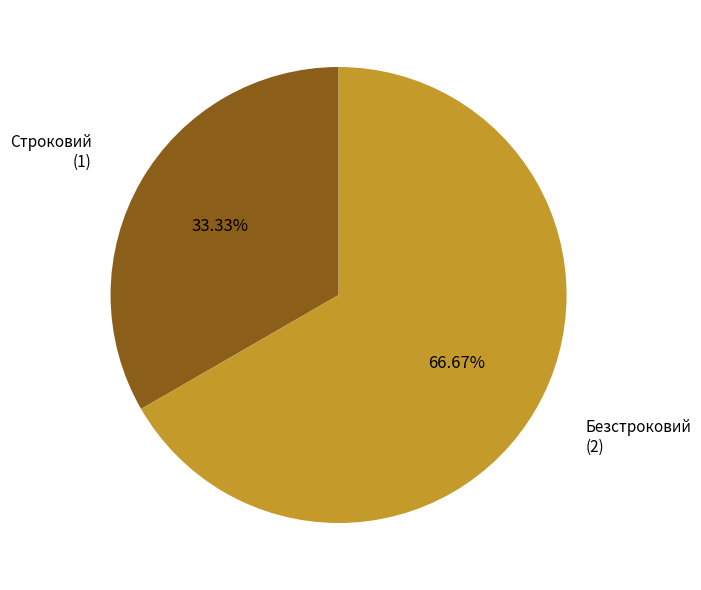

Is there any slice that represents more than half of the pie?

Yes